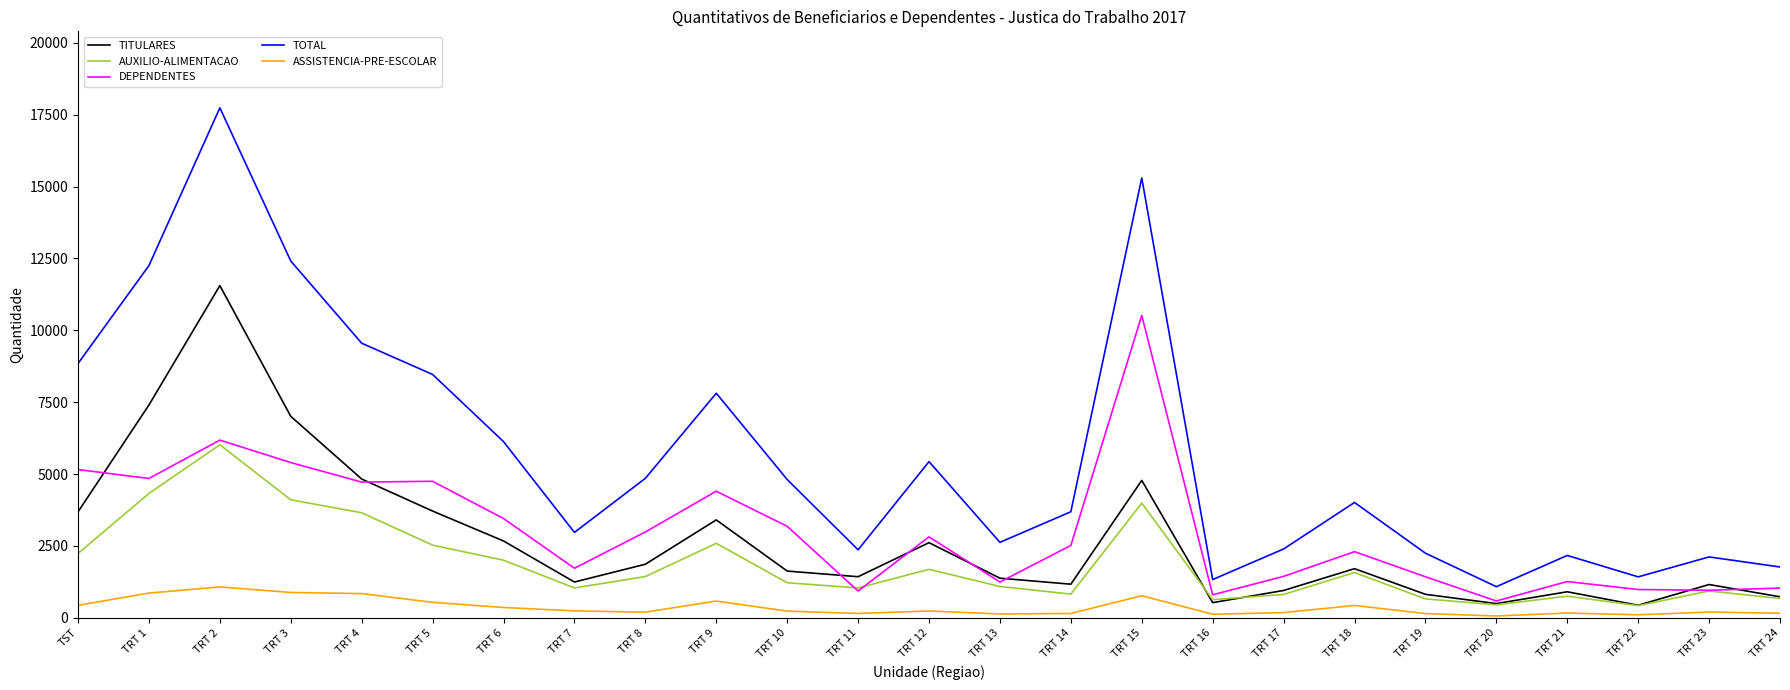

True or false: TOTAL and AUXILIO-ALIMENTACAO intersect in this chart.

False